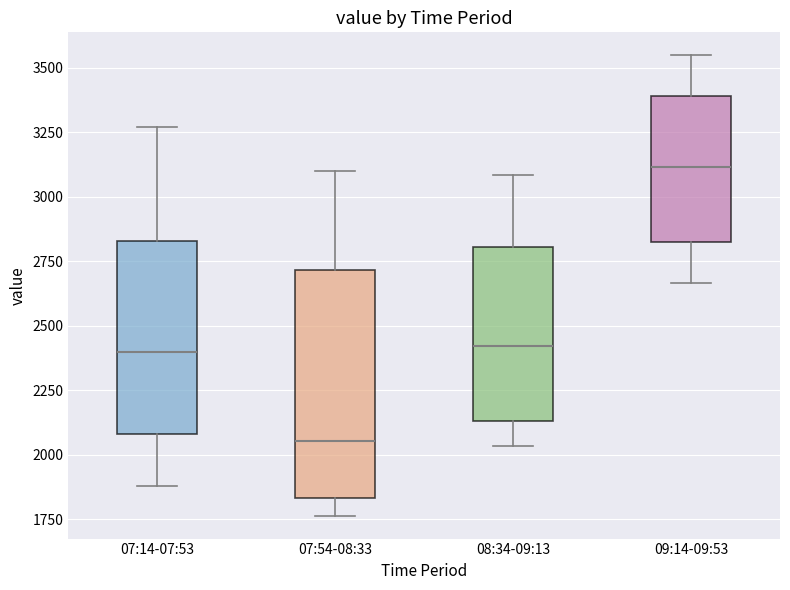

Comparing the boxes themselves (not the whiskers), which one is the tallest?

07:54-08:33